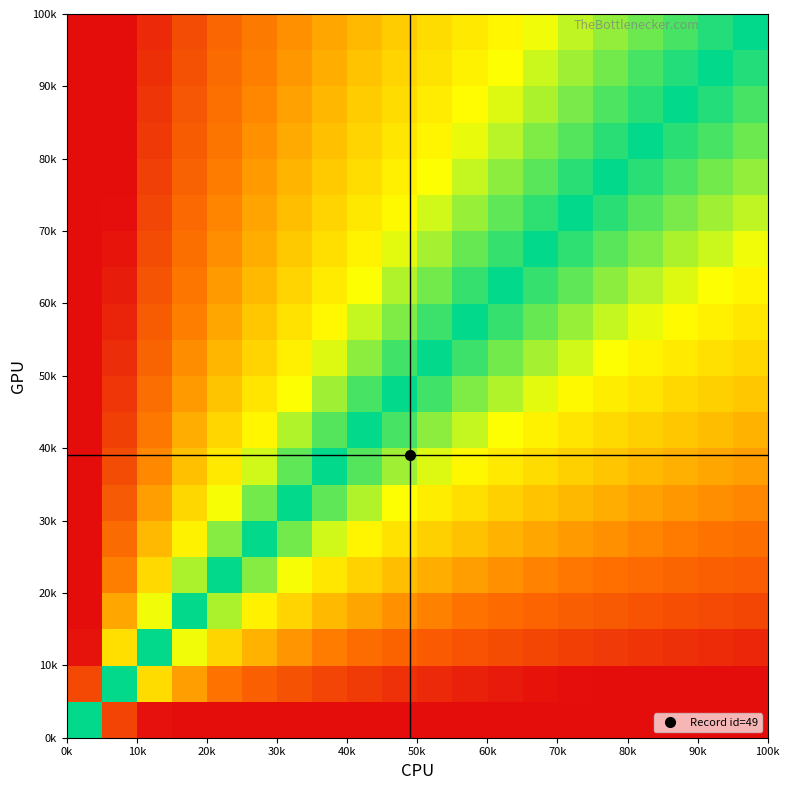

At how many categories does at least one series exceed 0?

19